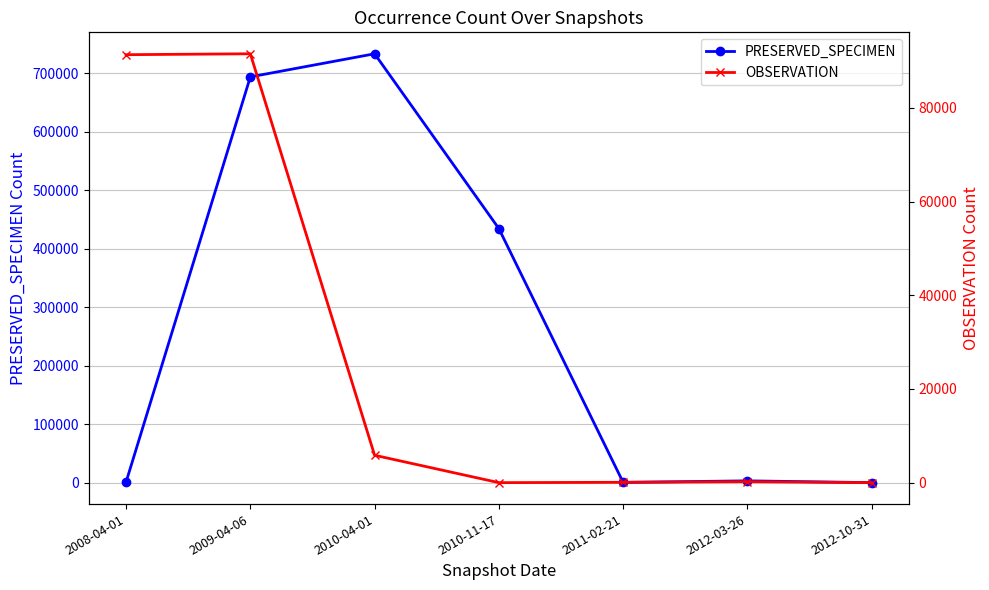

What is the label of the 6th point from the right?

2009-04-06